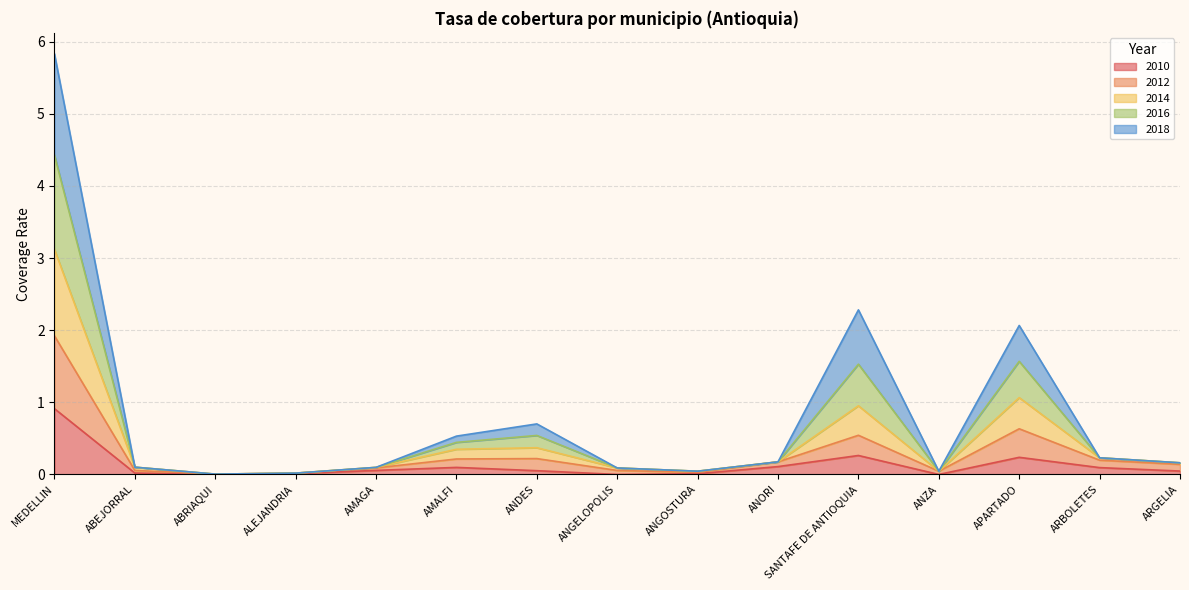

At which category does 2010 reach its first local valley?

ABRIAQUI